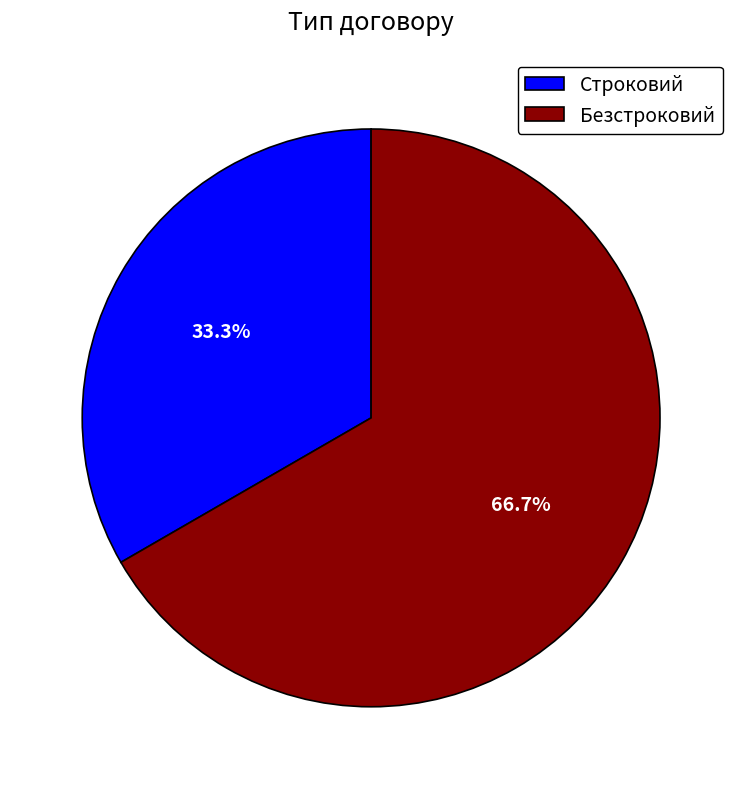

Do Безстроковий and Строковий together represent more than half of the pie?

Yes